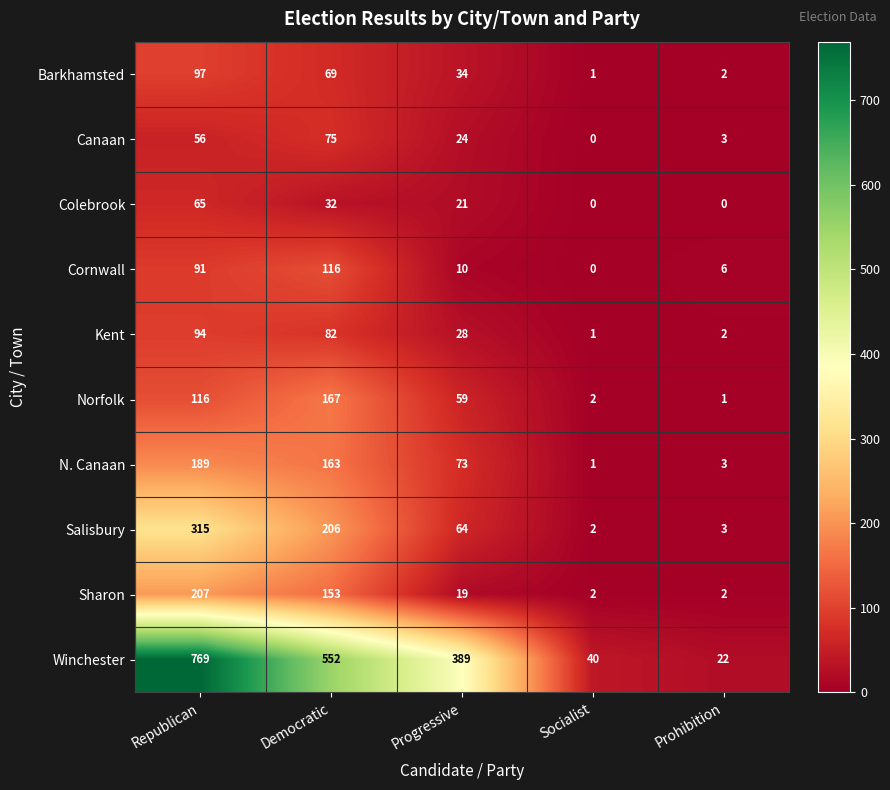

What is the difference between the second highest and minimum values in the Barkhamsted series?

68